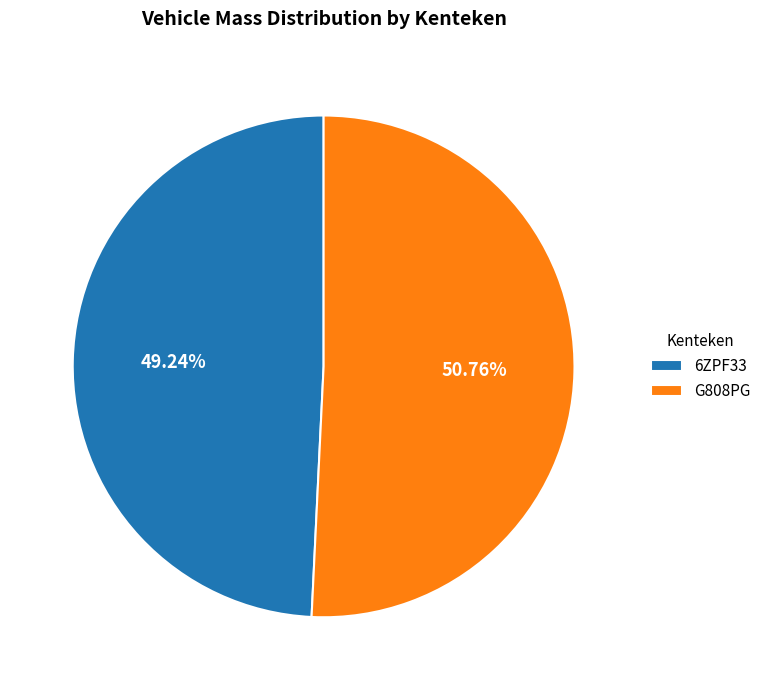

What is the majority slice?

G808PG